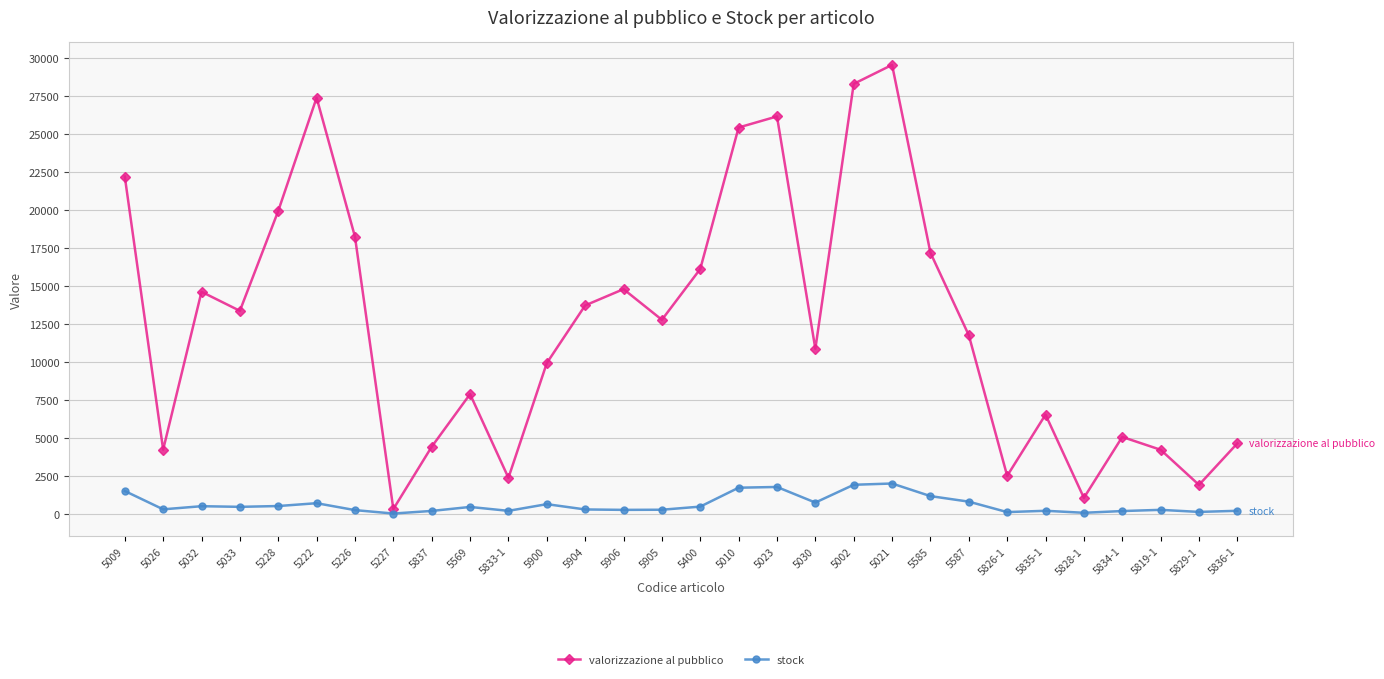

True or false: stock and valorizzazione al pubblico cross at least once.

False